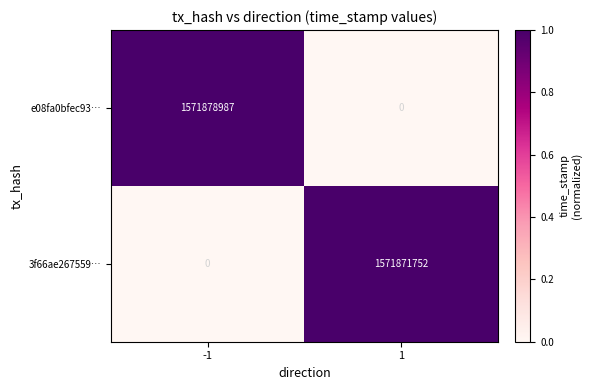

What is the difference between the maximum and minimum values in the 3f66ae267559… series?

1571871752